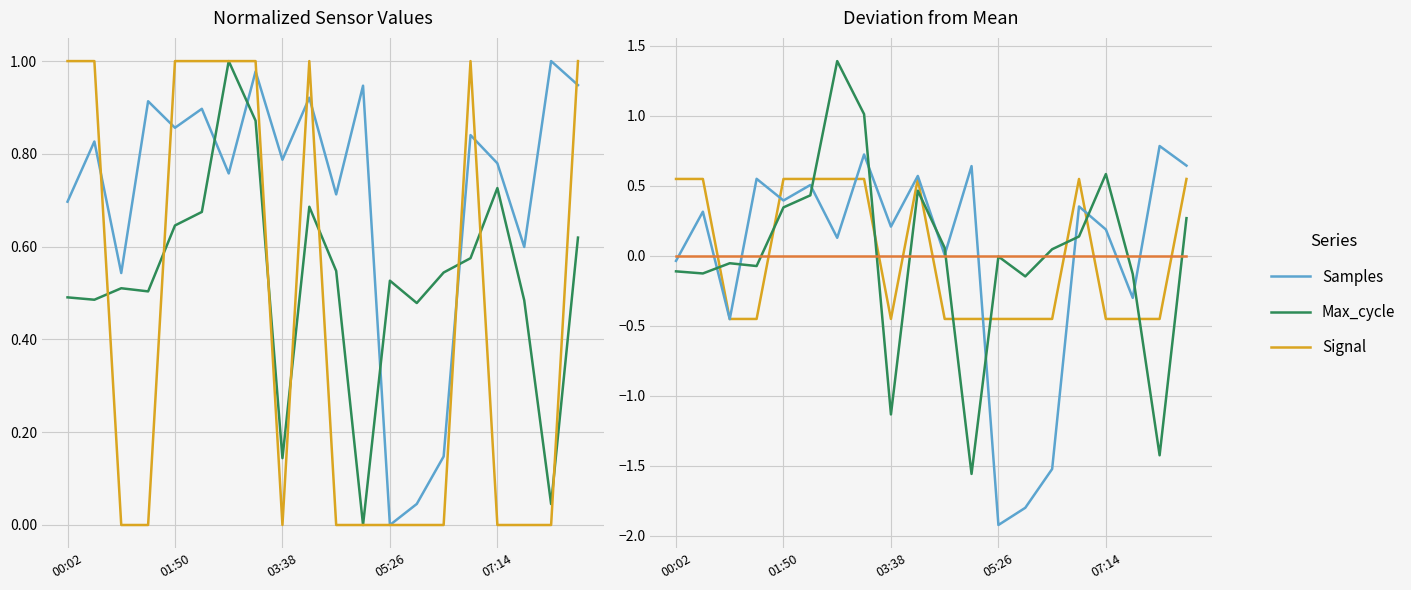

At which label is Min_cycle closest to 0?

00:02